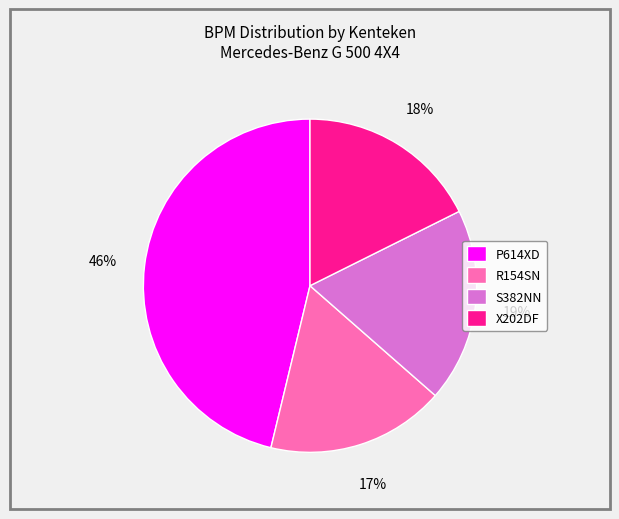

What is the ratio of the value at X202DF to the value at S382NN?

0.9